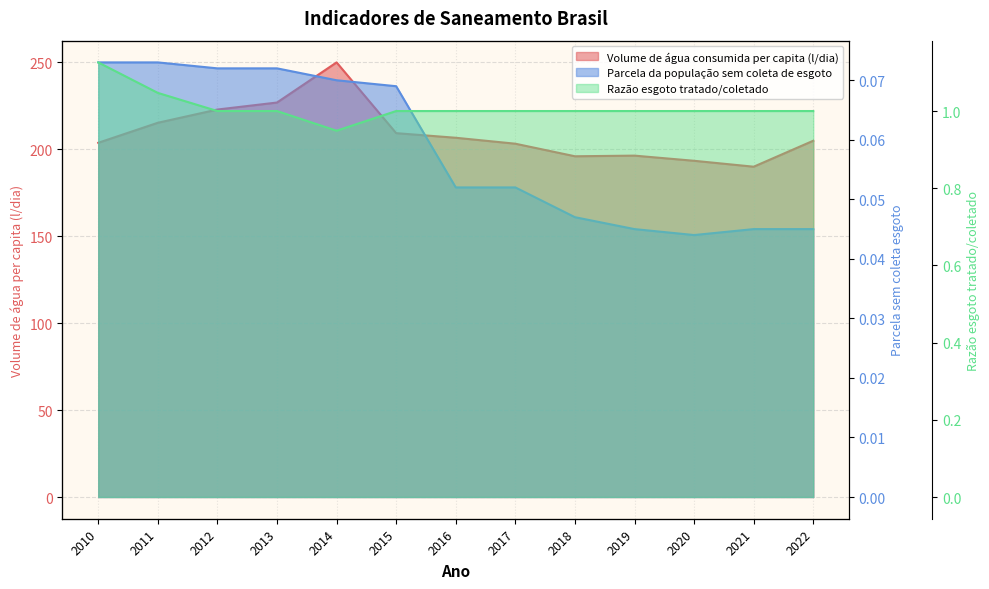

What is the total value across all series at 2014?

251.1